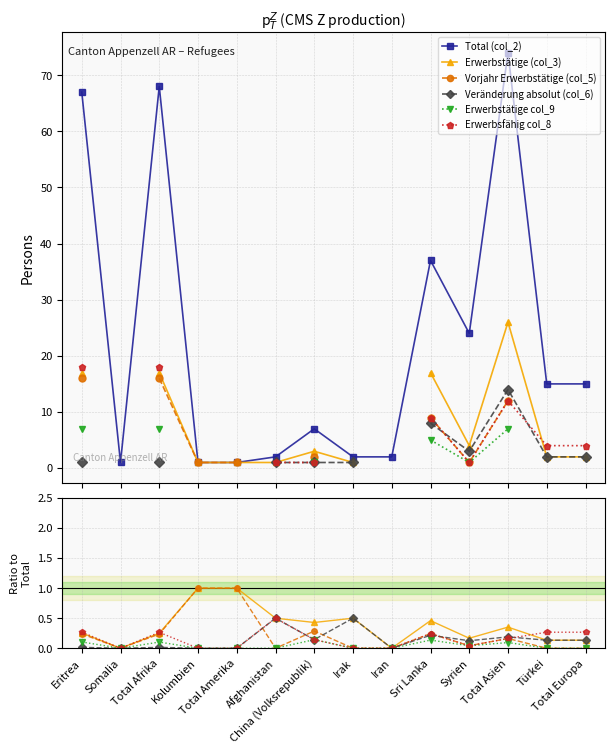

Count the number of data series in this chart.

6